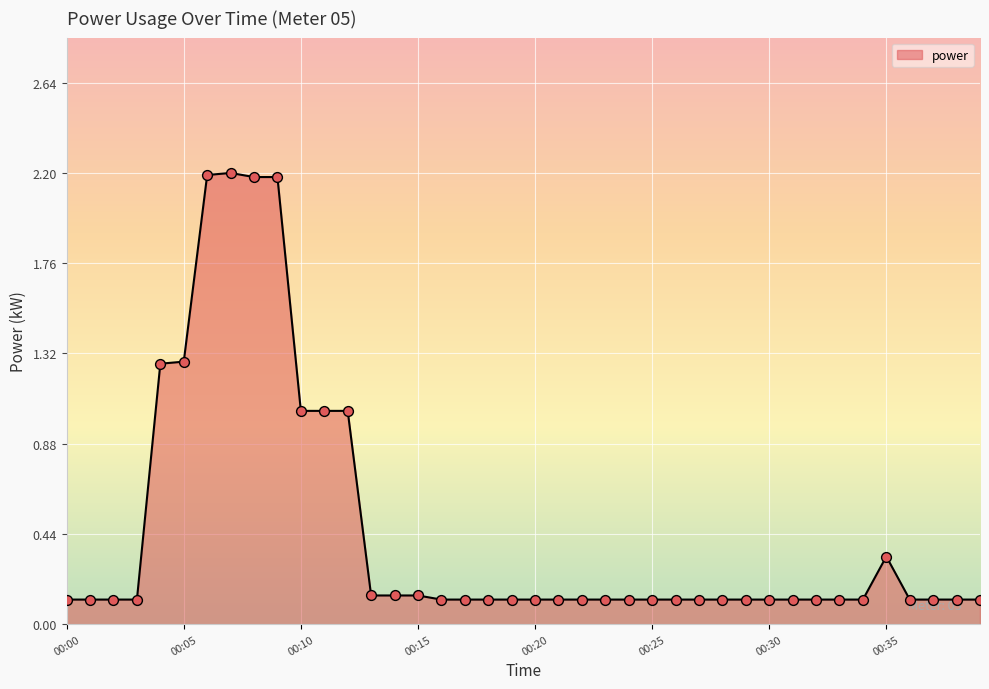

What is the maximum value shown in the chart?

2.2